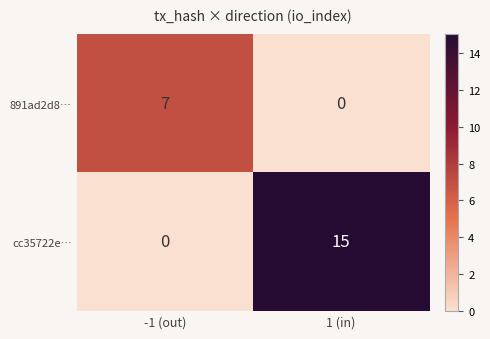

How many data points does each series have?

2